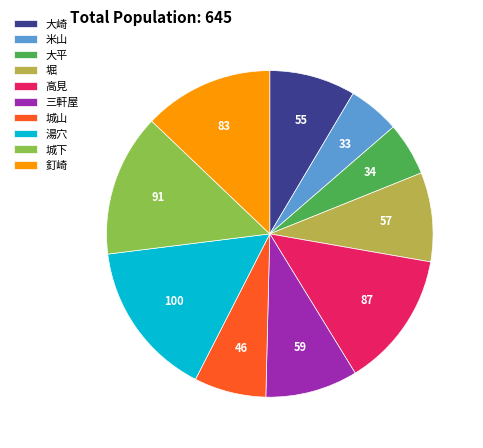

Is the sum of 大崎 and 高見 greater than half?

No